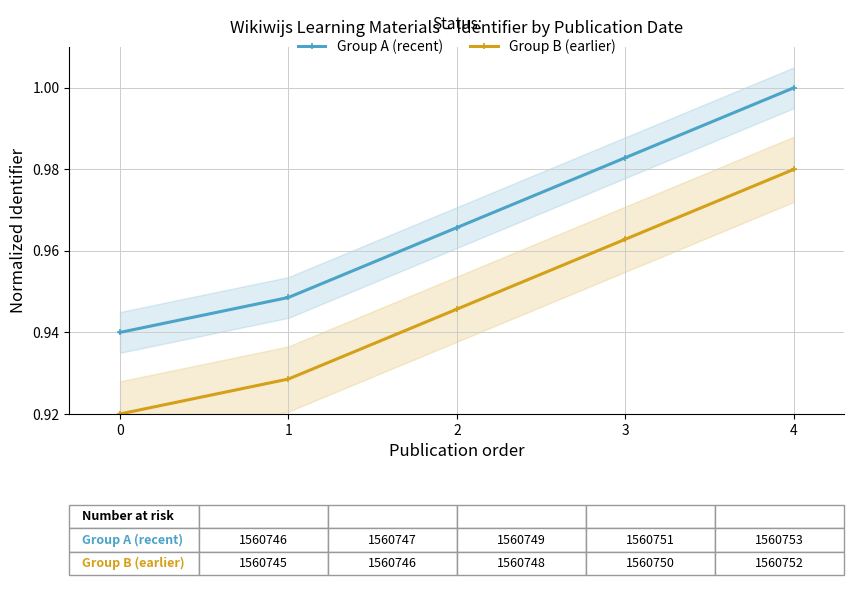

What is the total value across all series at 2?

1.9